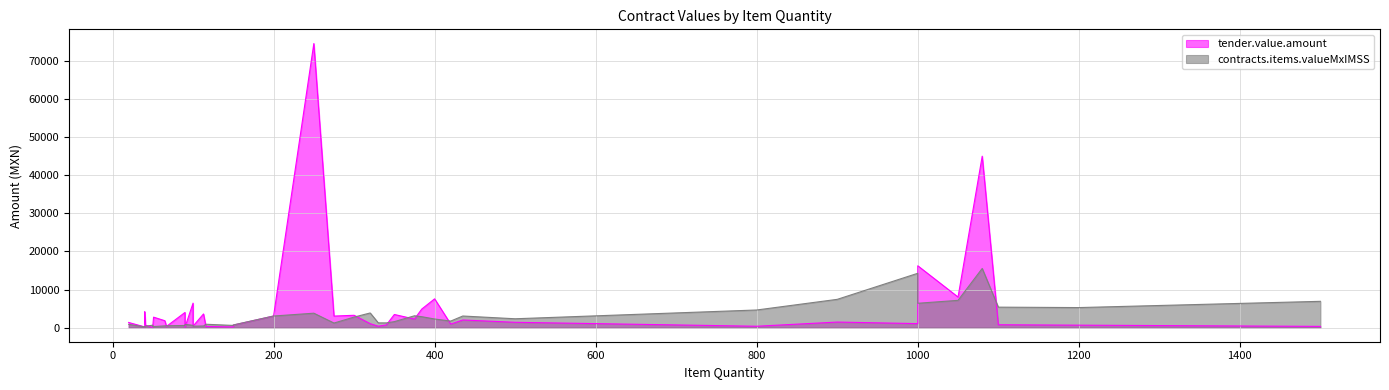

What is the difference between the maximum and minimum values in the contracts.items.valueMxIMSS series?

15372.3